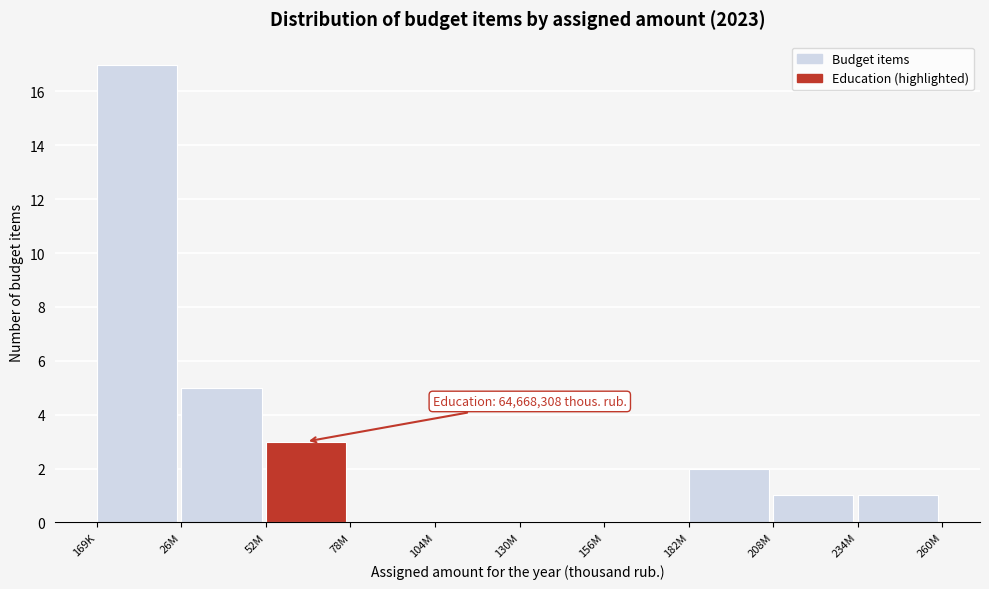

Reading left to right, list all the values displayed in this chart.

169K=17	26M=5	52M=3	78M=0	104M=0	130M=0	156M=0	182M=2	208M=1	234M=1